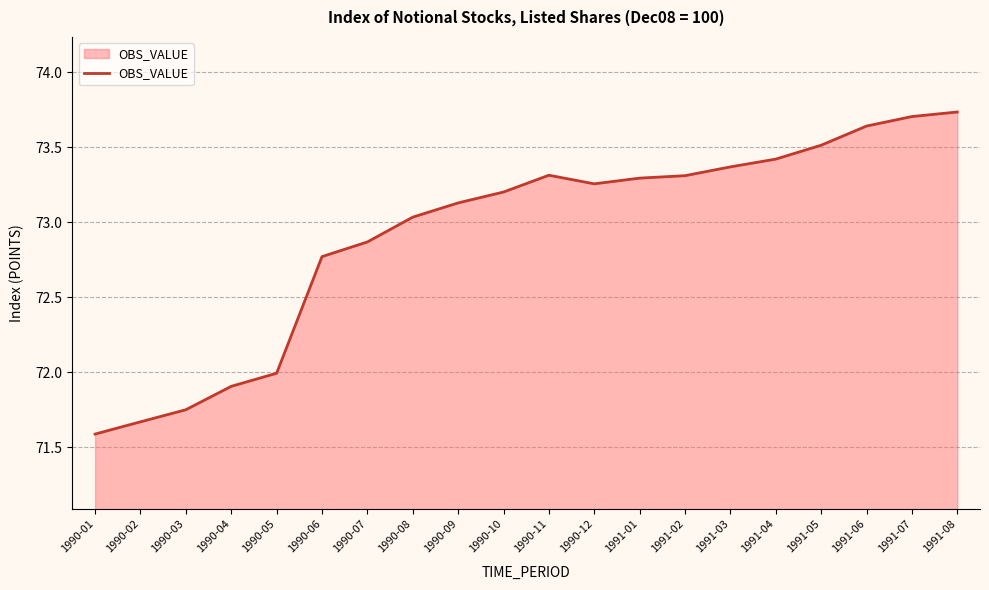

True or false: the data shows 34.6 at 1990-01.

False